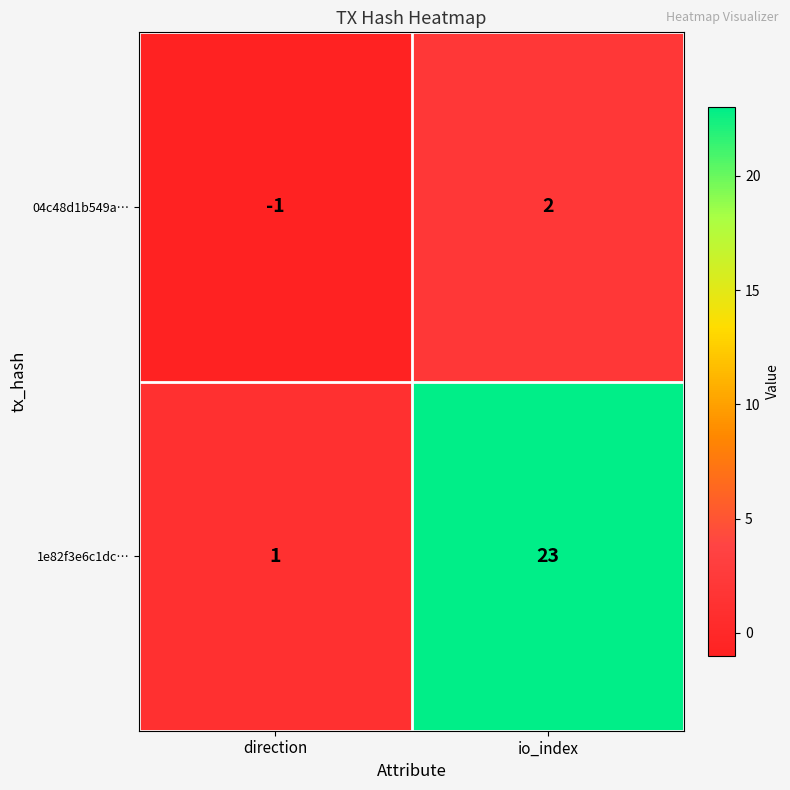

How many data points does each series have?

2